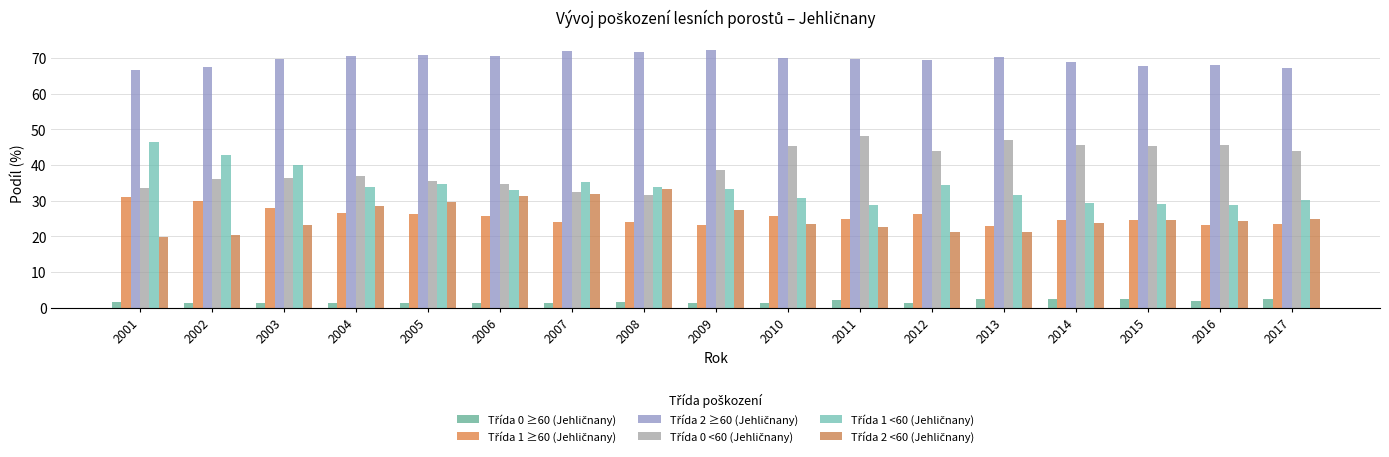

Does the chart contain any negative values?

No